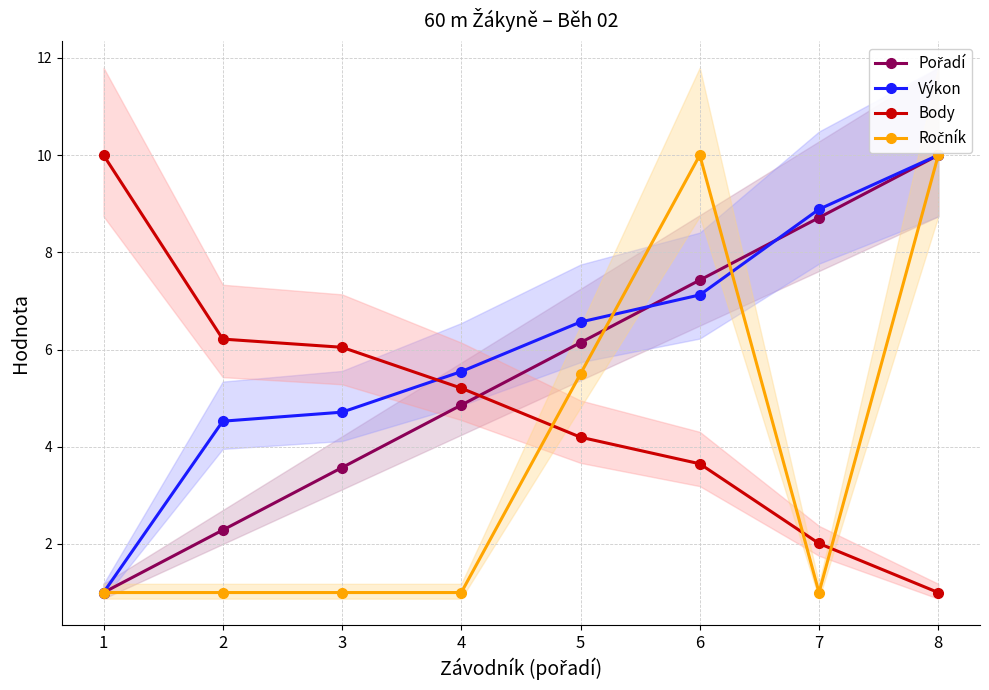

Count the number of data series in this chart.

4